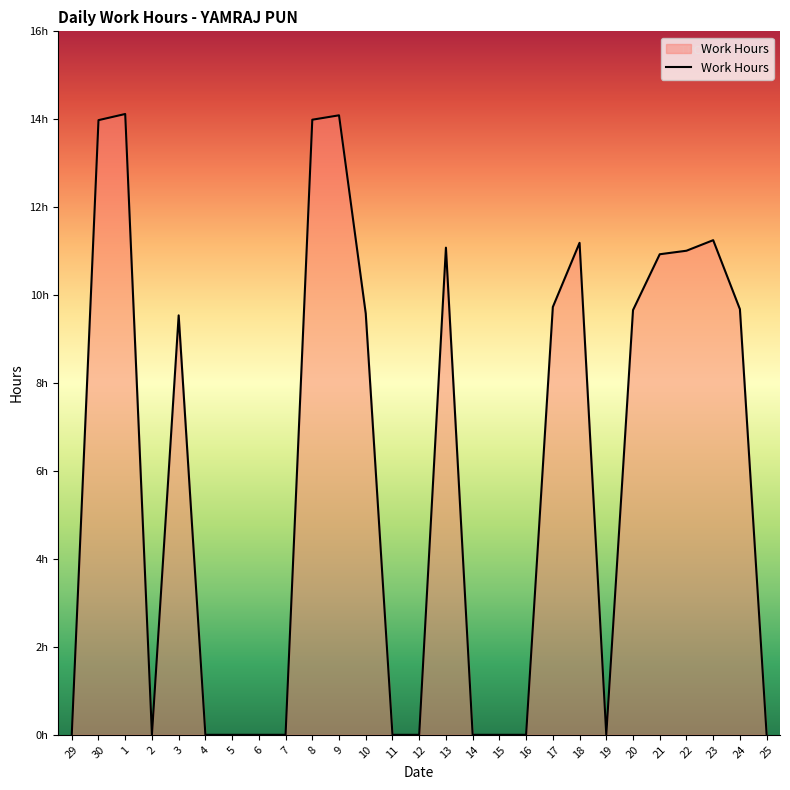

What is the label of the 5th point from the right?

21